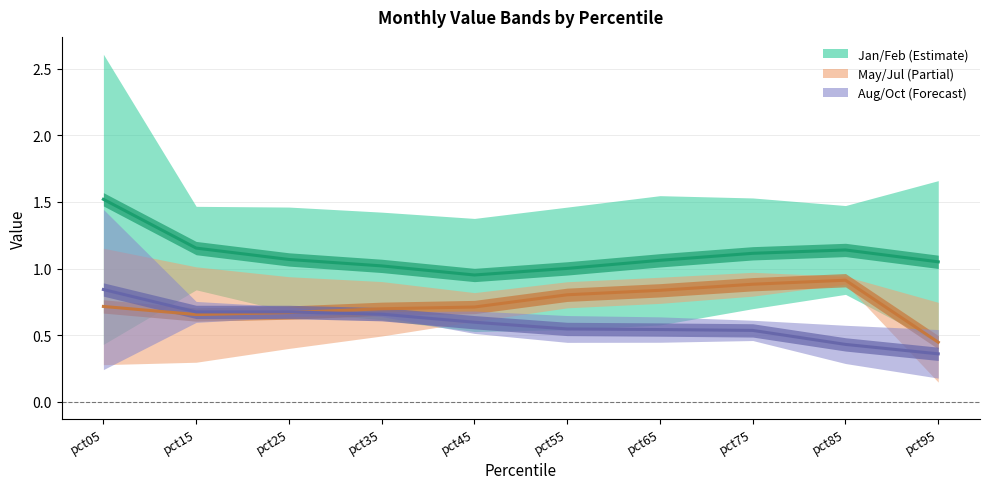

How many series are shown in this chart?

3